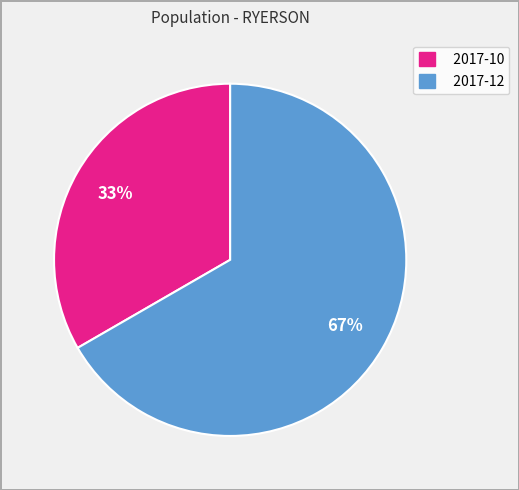

Approximately how many times larger is the value at 2017-12 compared to 2017-10?

2.0